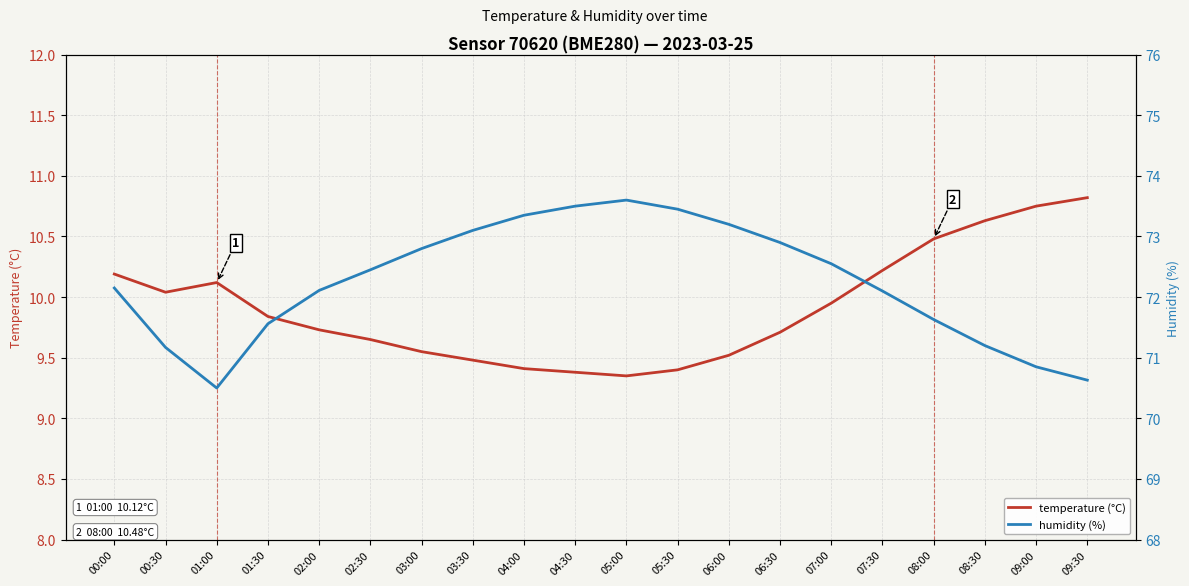

What is the total value across all series at 04:00?

82.8